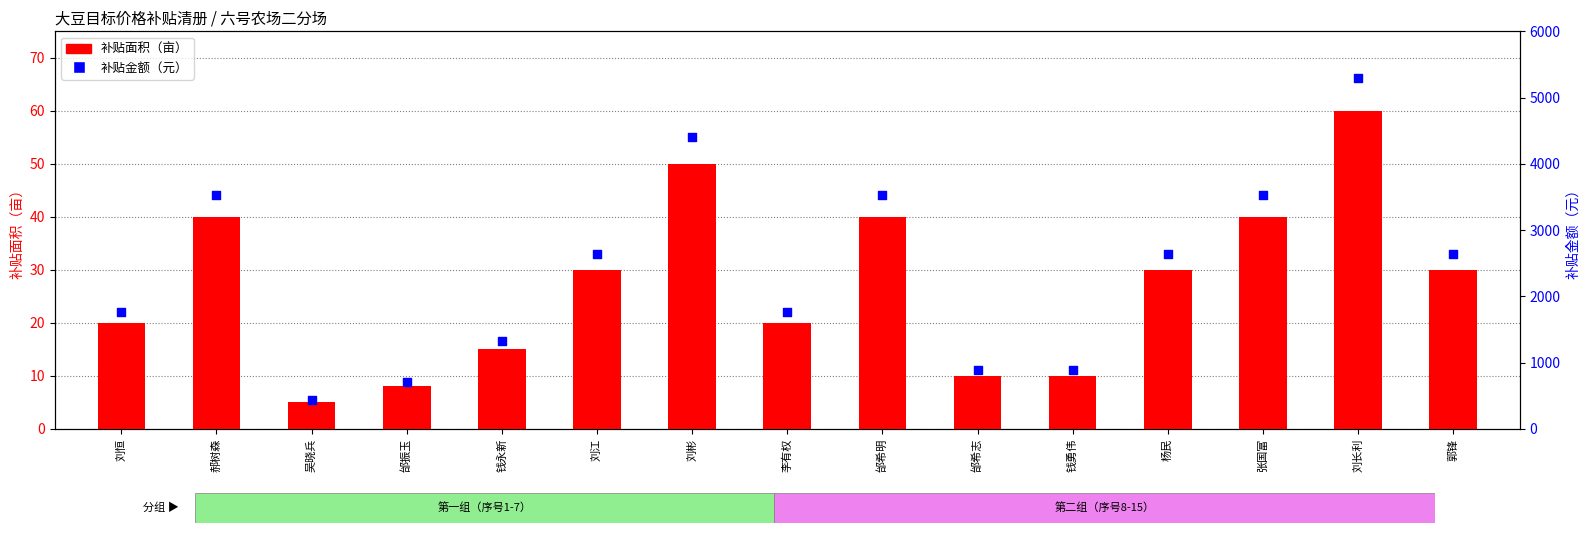

What are all the series names shown in the legend?

补贴面积（亩）, 补贴金额